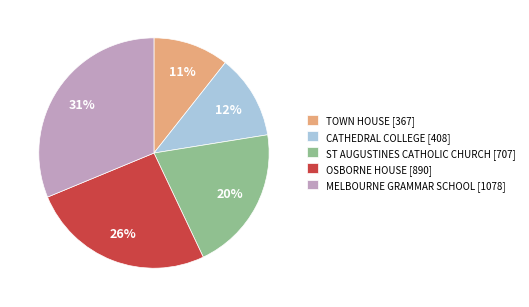

True or false: TOWN HOUSE [367] accounts for 11% of the total.

True